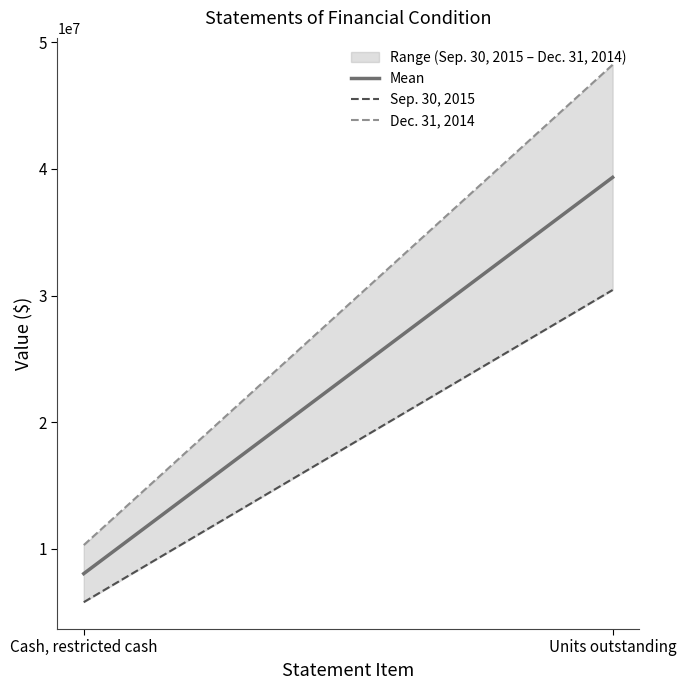

What is the difference between the Sep. 30, 2015 values at Cash, restricted cash and Units outstanding?

24673767.0